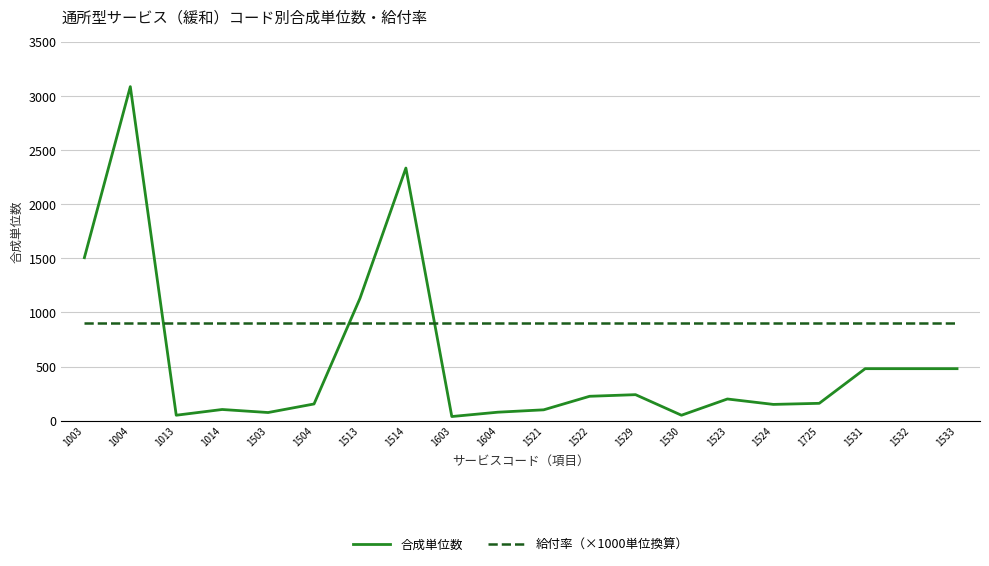

Which series has the largest range (max minus min)?

合成単位数